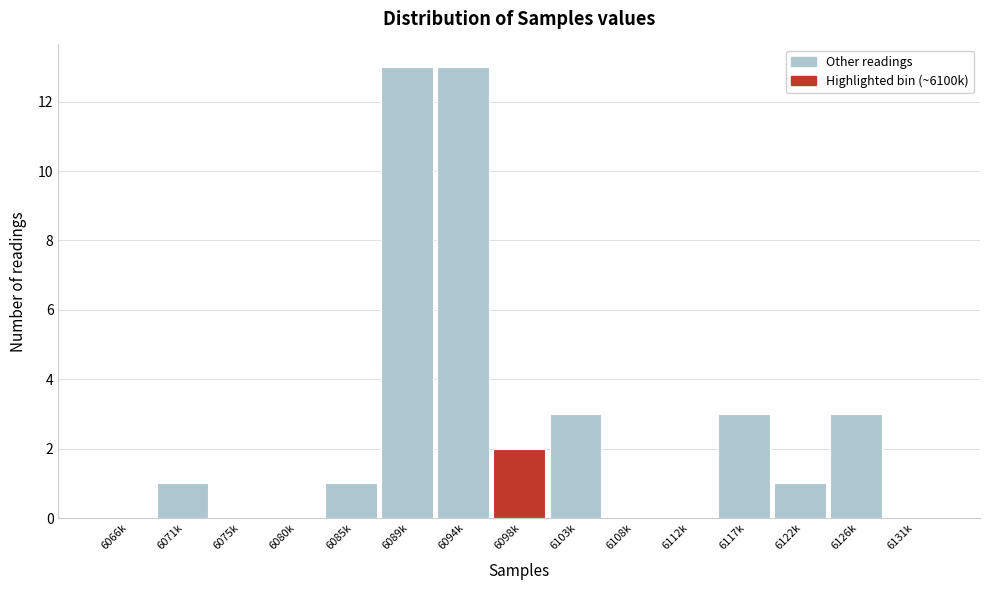

Reading left to right, what are all the values shown in this chart?

6066k=0	6071k=1	6075k=0	6080k=0	6085k=1	6089k=13	6094k=13	6098k=2	6103k=3	6108k=0	6112k=0	6117k=3	6122k=1	6126k=3	6131k=0